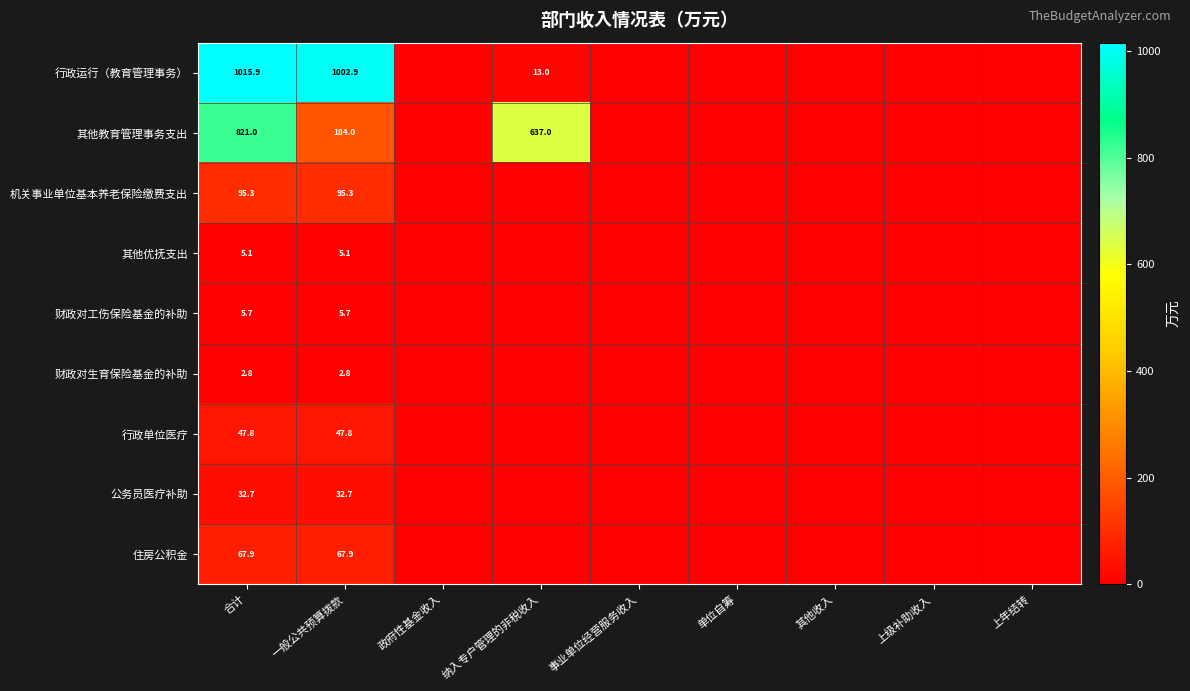

True or false: 财政对生育保险基金的补助 has a value of 2.8 at 一般公共预算拨款.

True